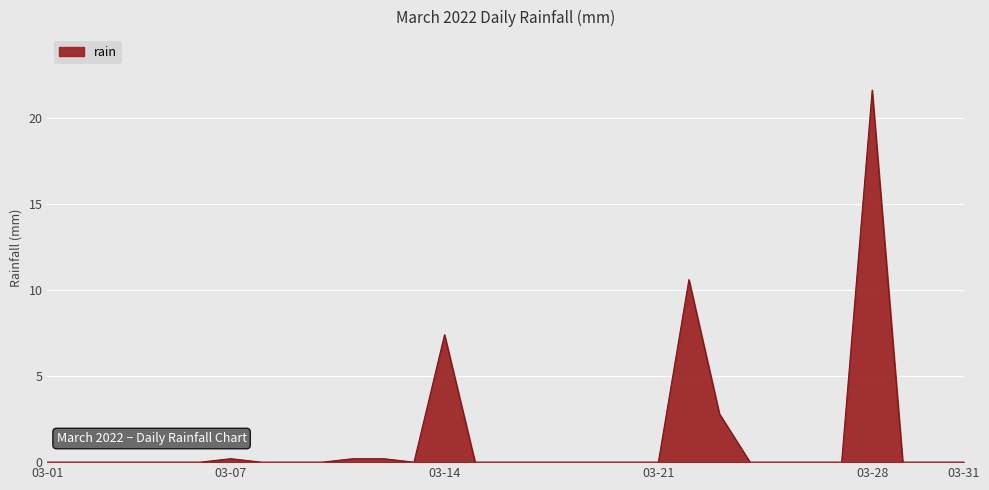

What is the maximum value shown in the chart?

21.6